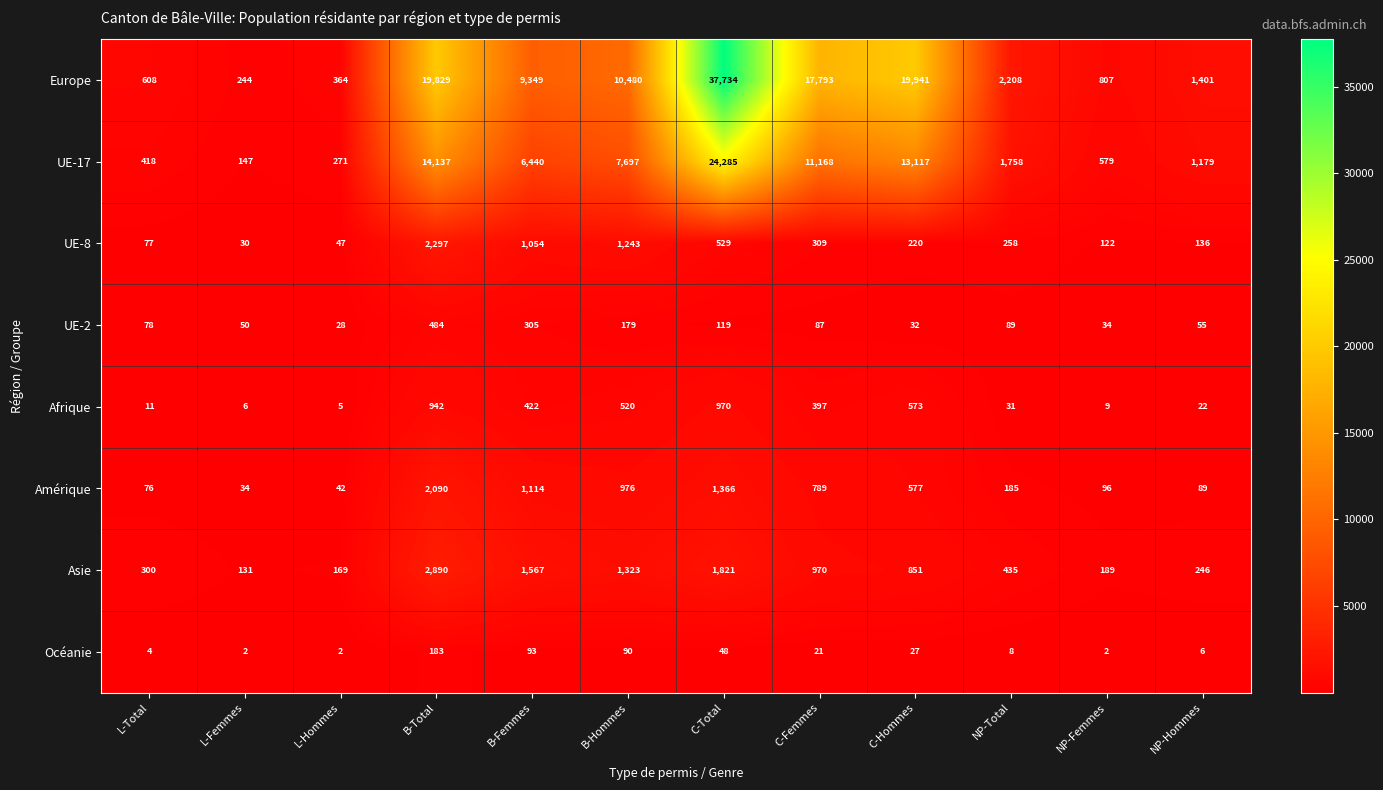

What is the spread (max minus min) of values at NP-Hommes?

1395